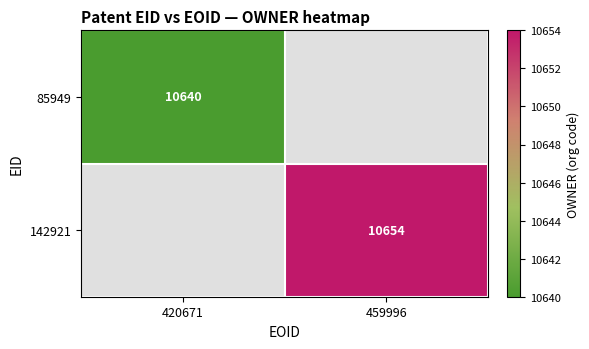

The value of 142921 at 459996 is 10654. True or false?

True